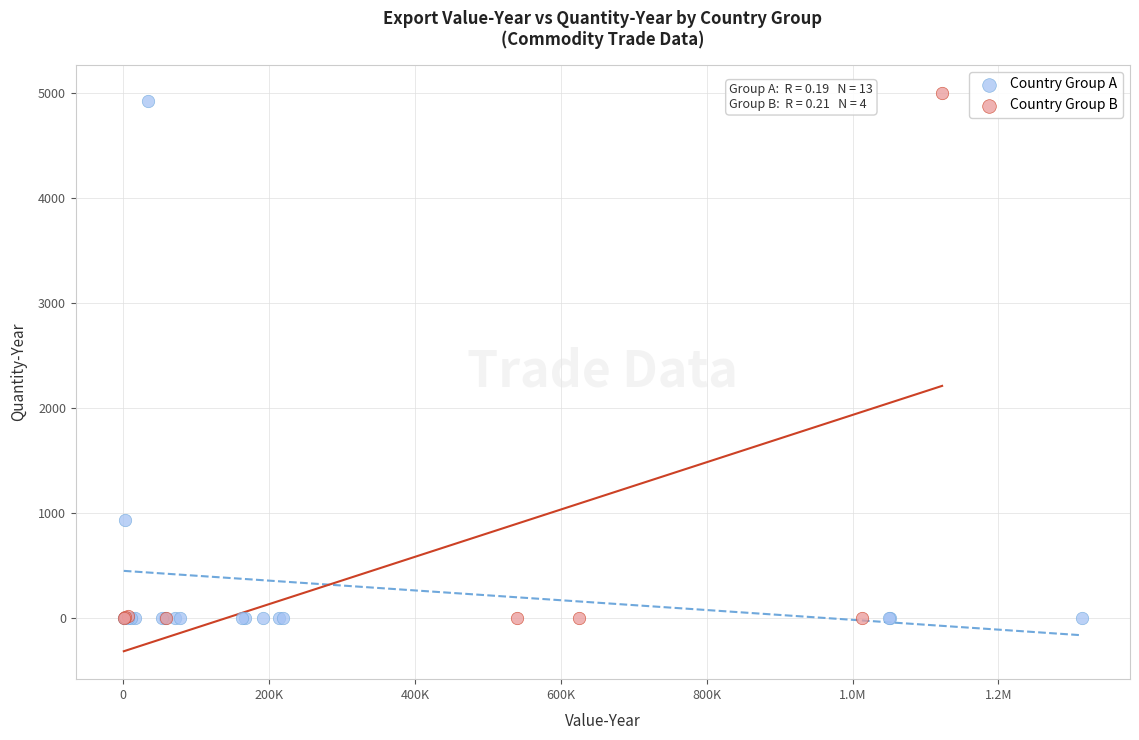

Which series contains the highest Y value?

Country Group B